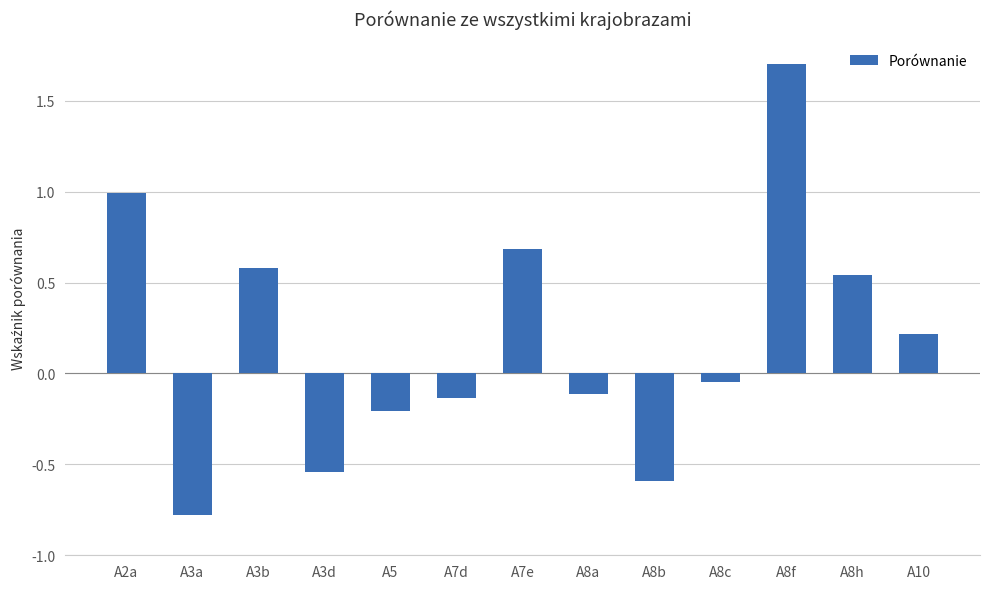

Where does the data first go above 0?

A2a